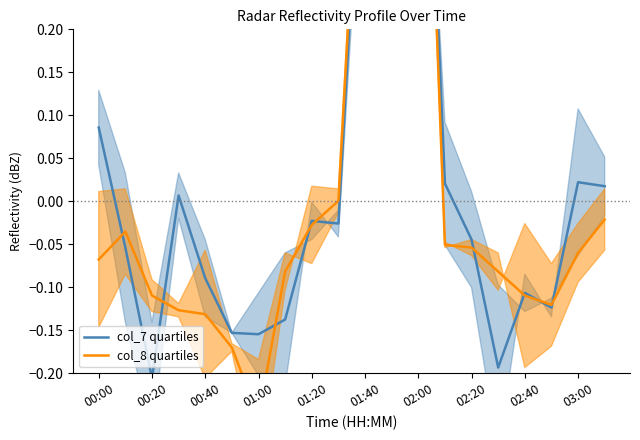

At which category does the chart reach its peak across all series?

02:00